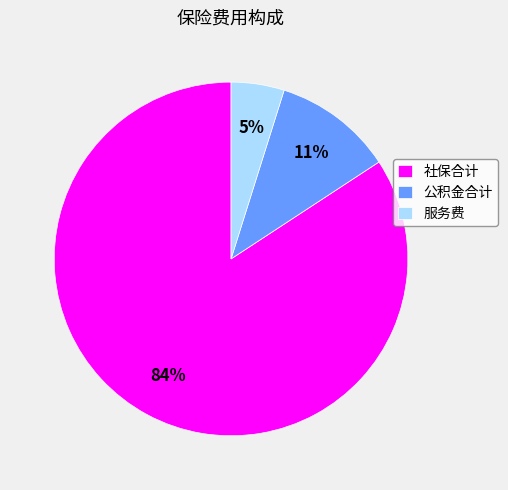

To the nearest percent, what is the difference between the 社保合计 and 公积金合计 slice percentages?

73%